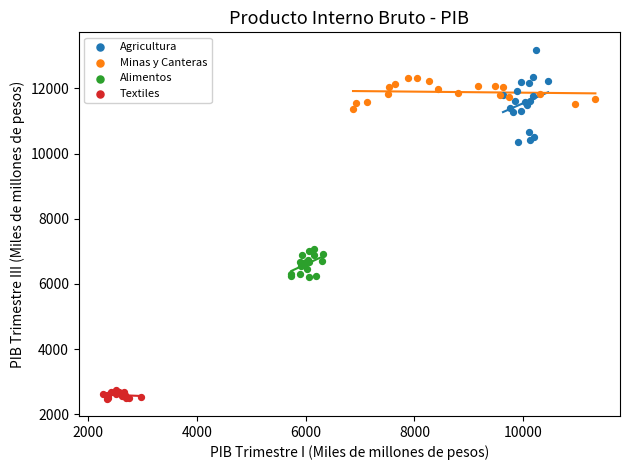

Which series has the widest spread of Y values?

Agricultura